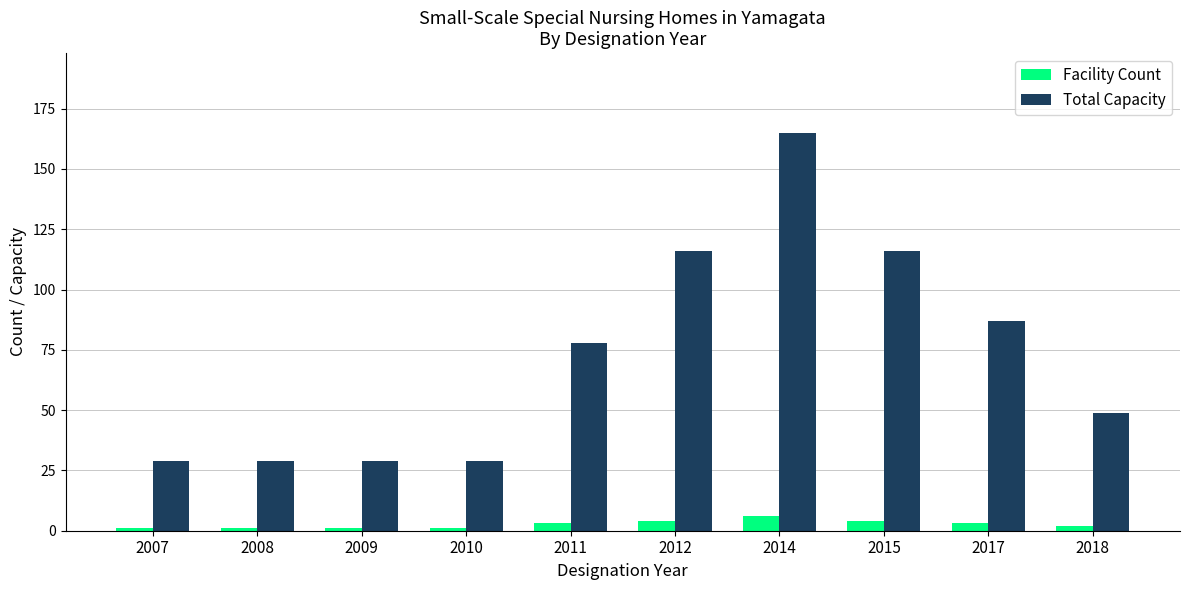

Is the value of Facility Count at 2009 greater than the value of Total Capacity at 2017?

No